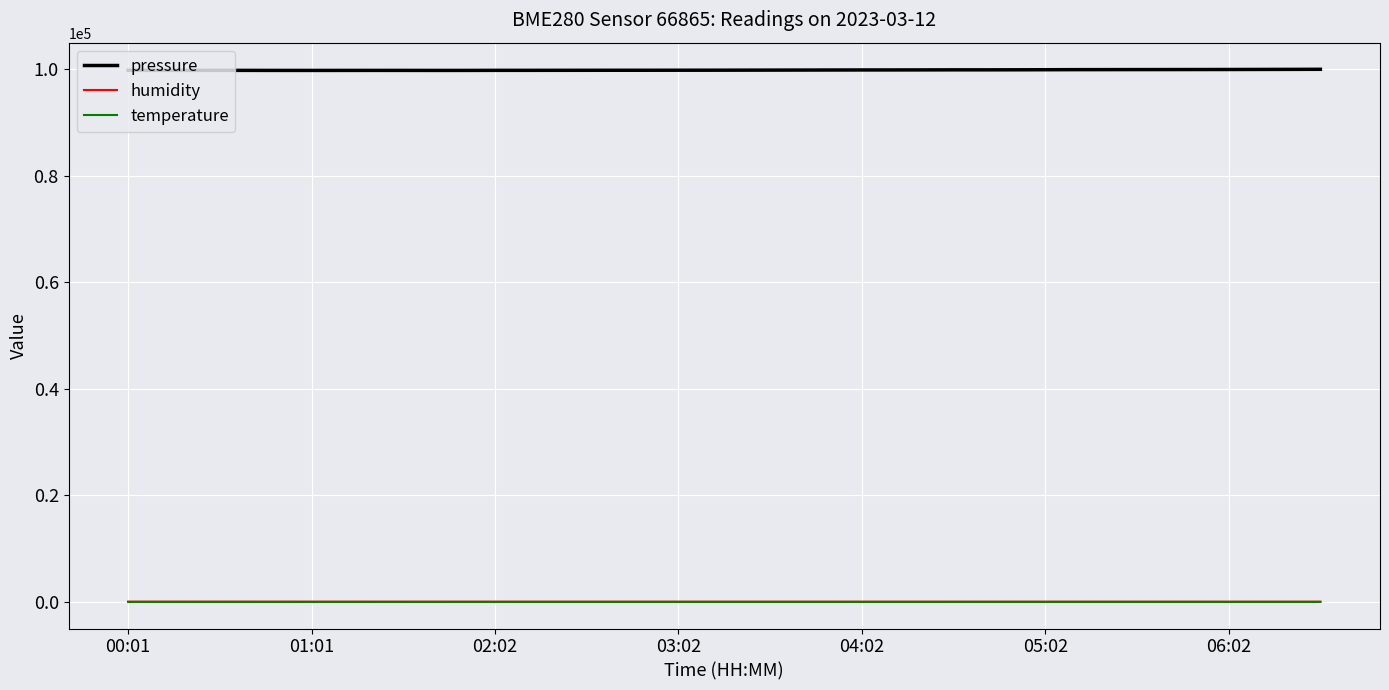

True or false: temperature and pressure intersect in this chart.

False